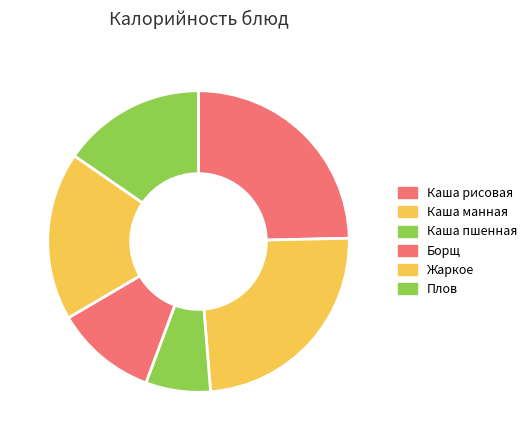

To the nearest percent, what is the combined percentage of Каша пшенная and Плов?

22%